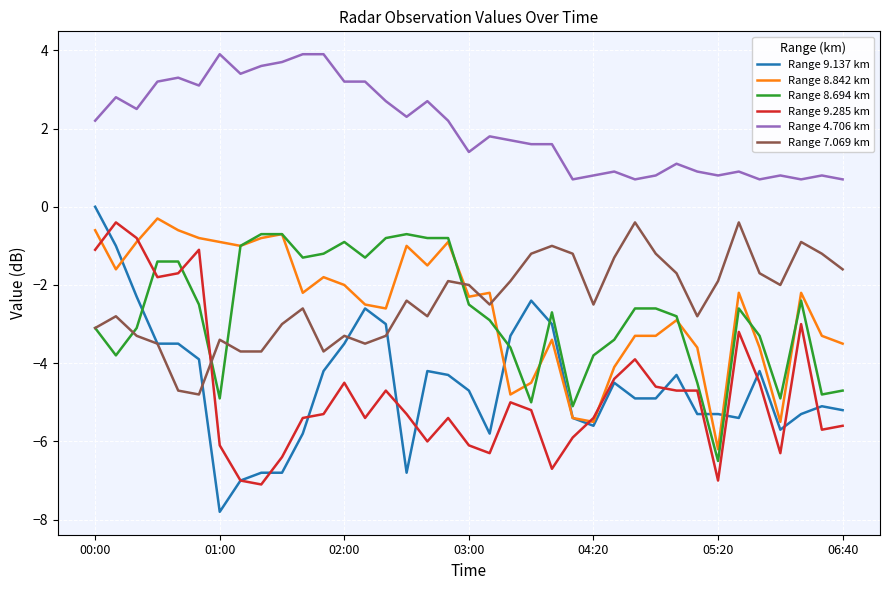

What is the difference between the maximum and minimum values in the Range 9.137 km series?

7.8